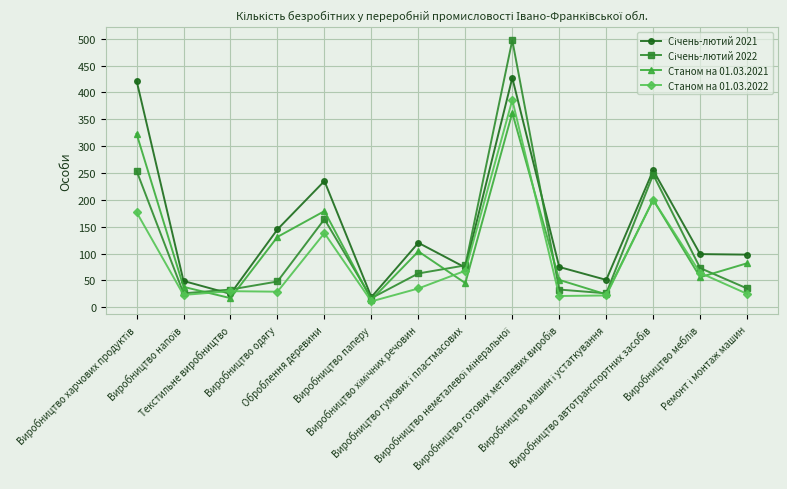

How many interior local valleys does the Станом на 01.03.2021 series have?

5